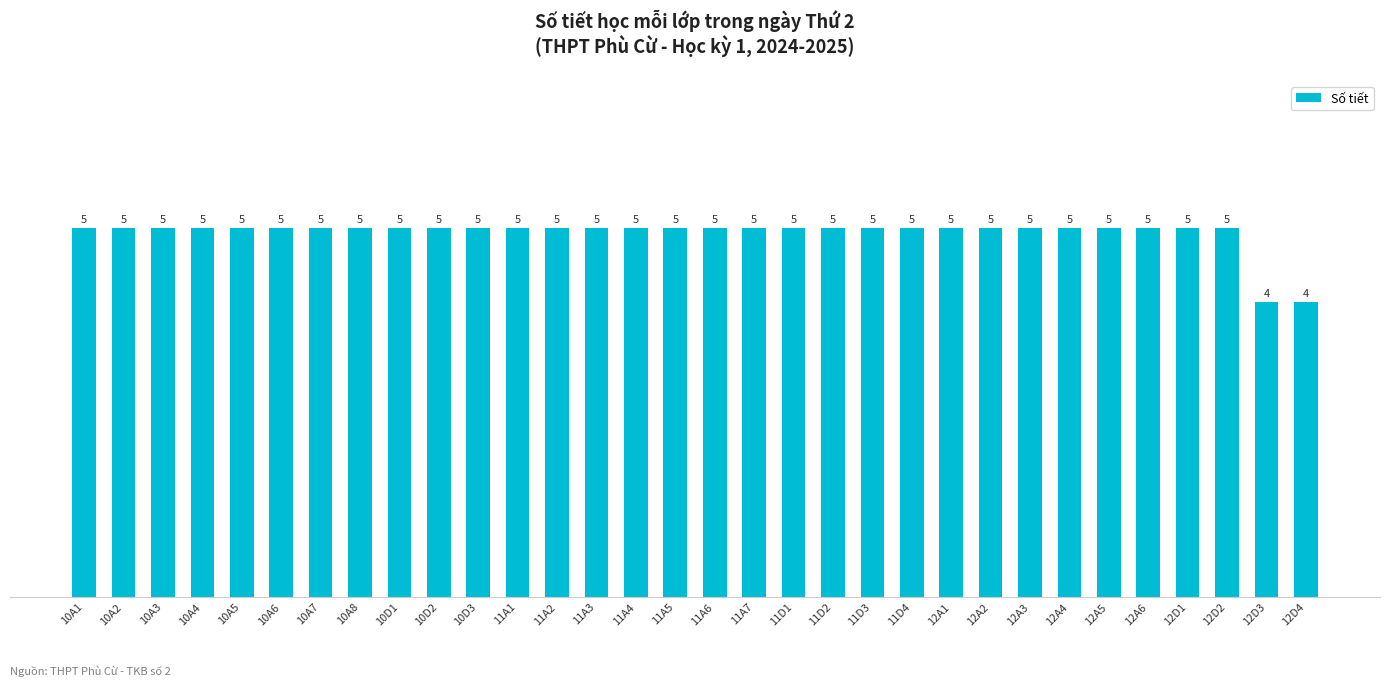

The chart shows a value of 7 at 11A6. True or false?

False